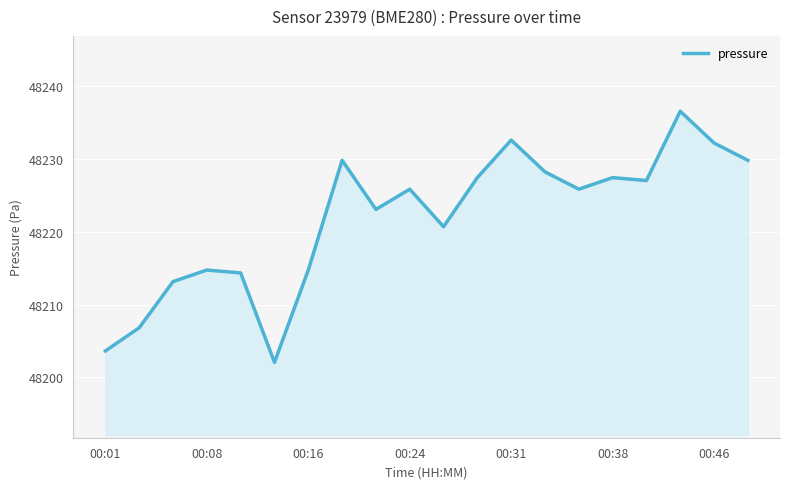

What is the difference between the maximum and minimum values?

34.5